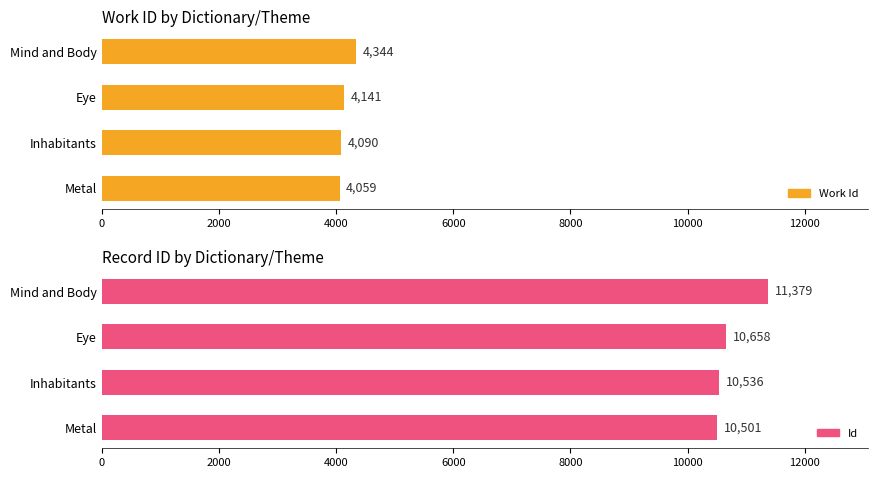

Rank the series by their maximum value, from highest to lowest.

id, work_id